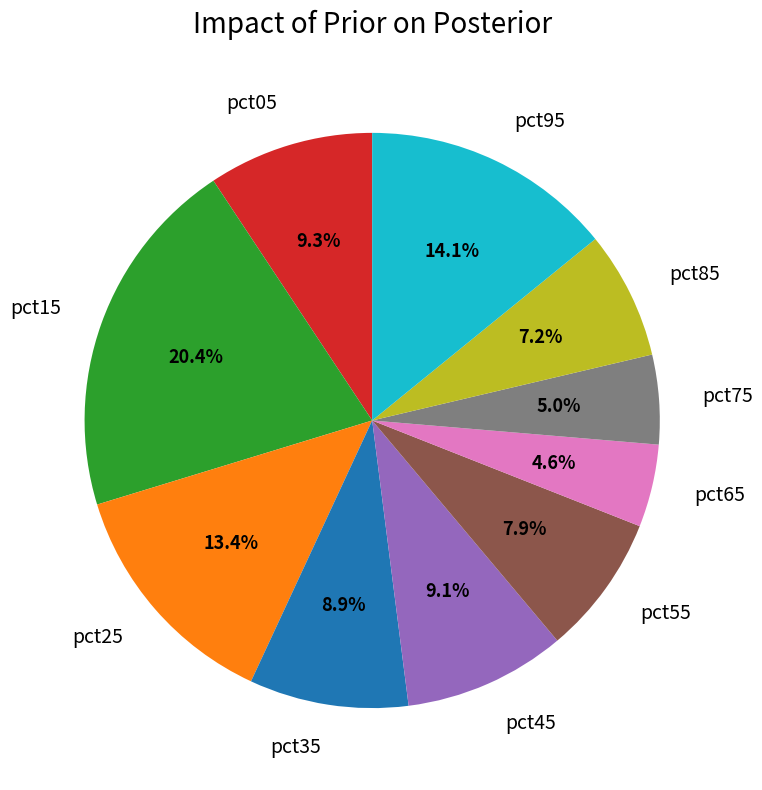

Count the number of slices in the pie.

10